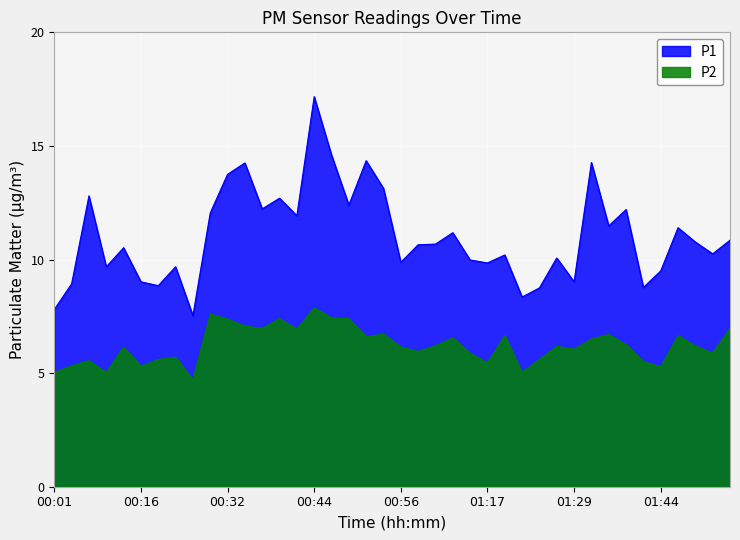

True or false: P1 has a value of 19.1 at 01:34.

False